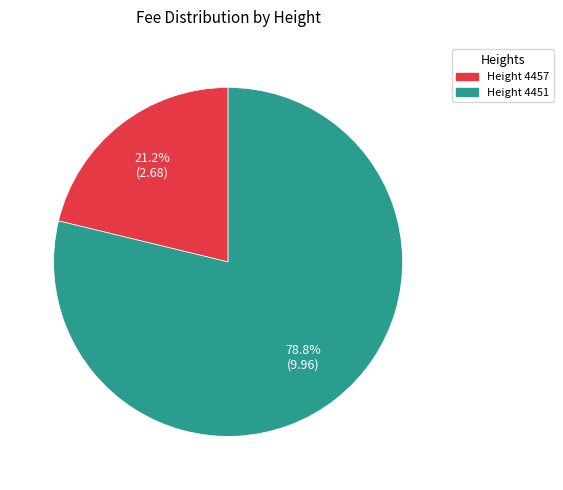

Is there any slice that represents more than half of the pie?

Yes